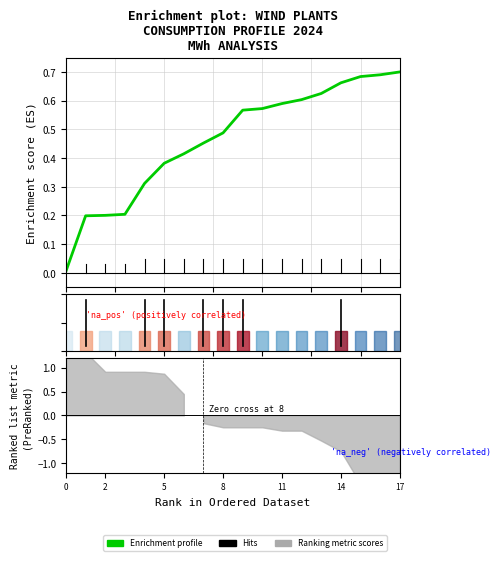

What is the label of the 12th point from the left?

11